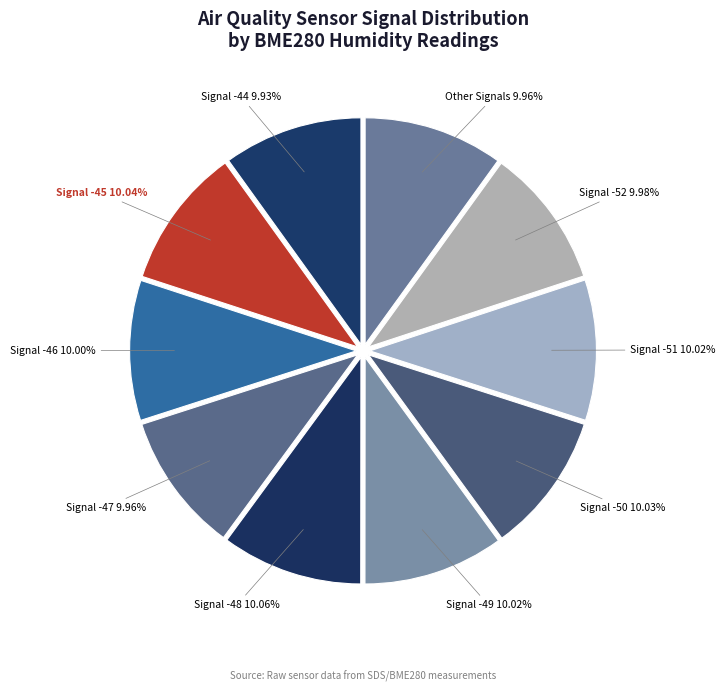

How many slices are in this pie chart?

10